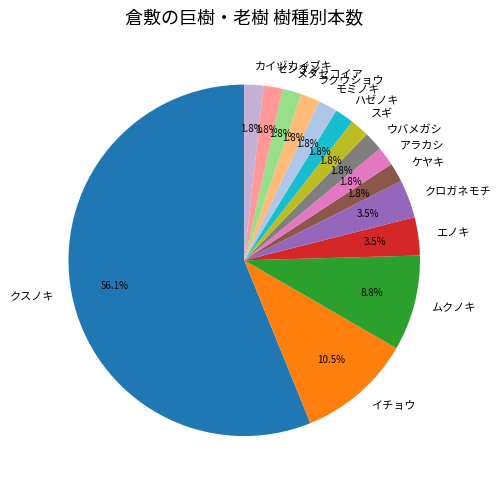

Do イチョウ and メタセコイア together represent more than half of the pie?

No